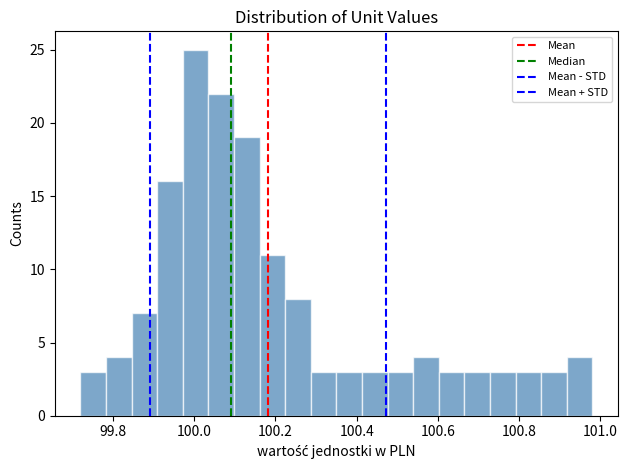

Around what value on the x-axis is the tallest bar? Give the approximate position of its centre, as read against the axis.

100.00